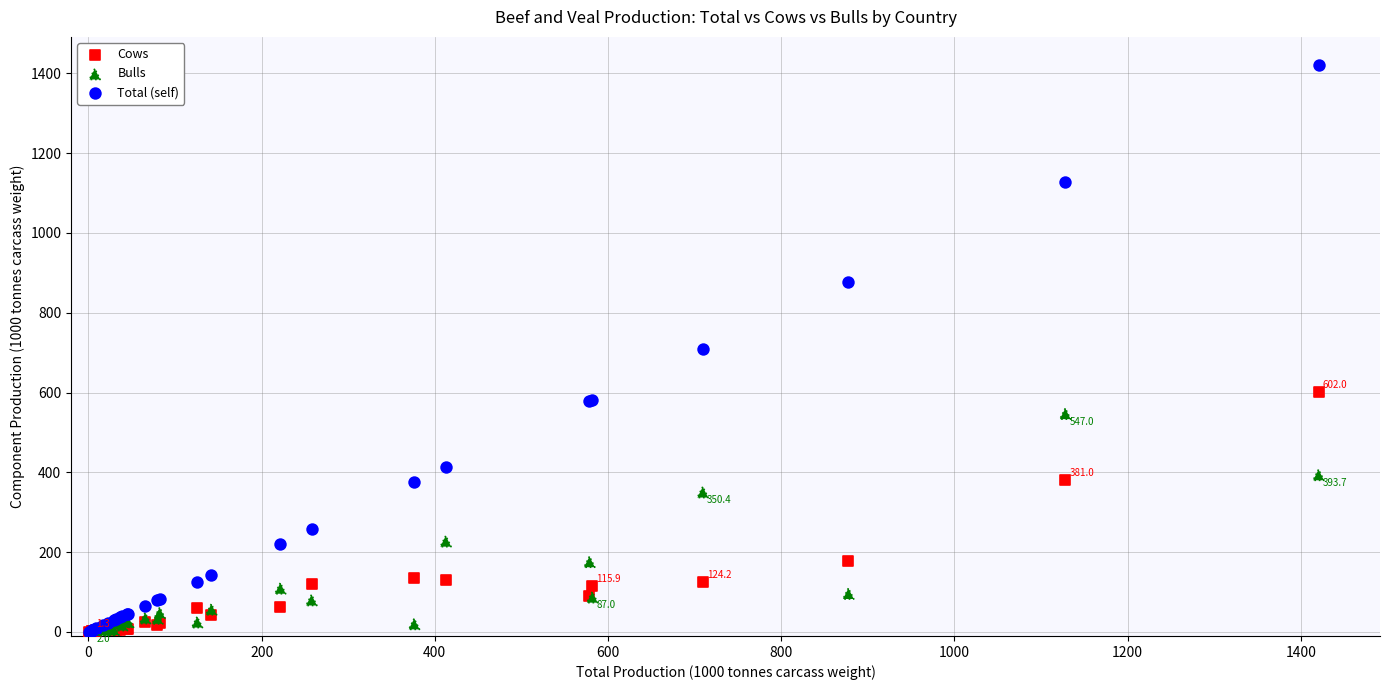

What are all the series names shown in the legend?

Cows, Bulls, Total (self)